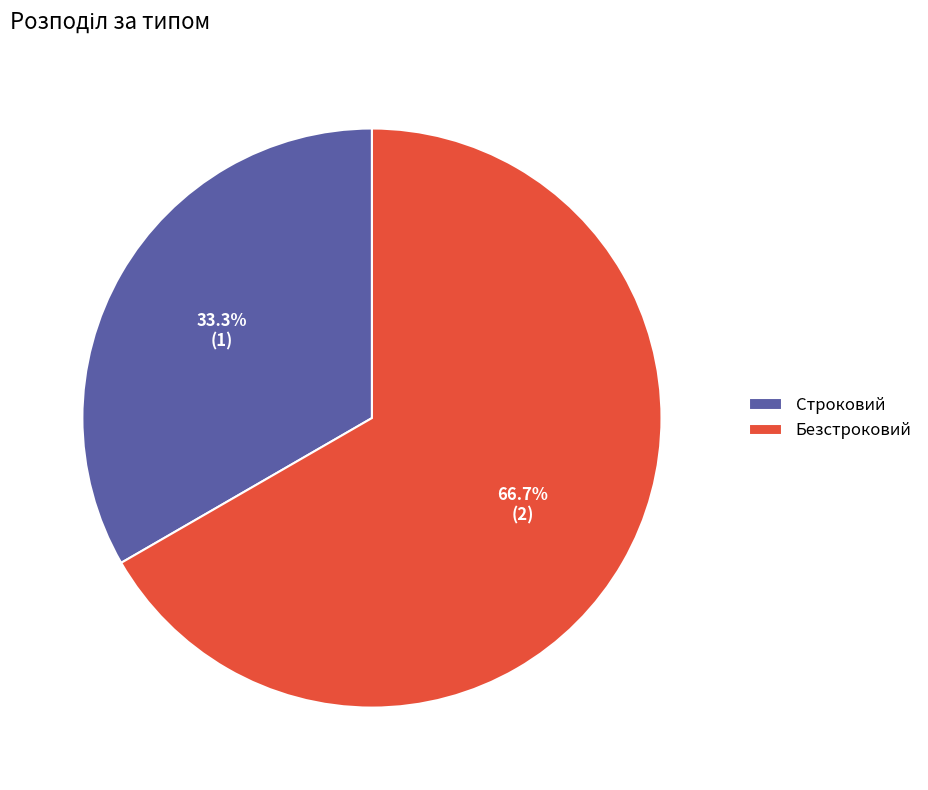

Is Безстроковий the majority of the pie?

Yes